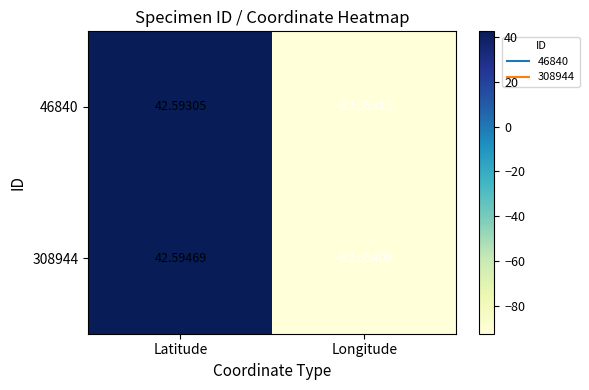

At which category does the chart reach its minimum across all series?

Longitude